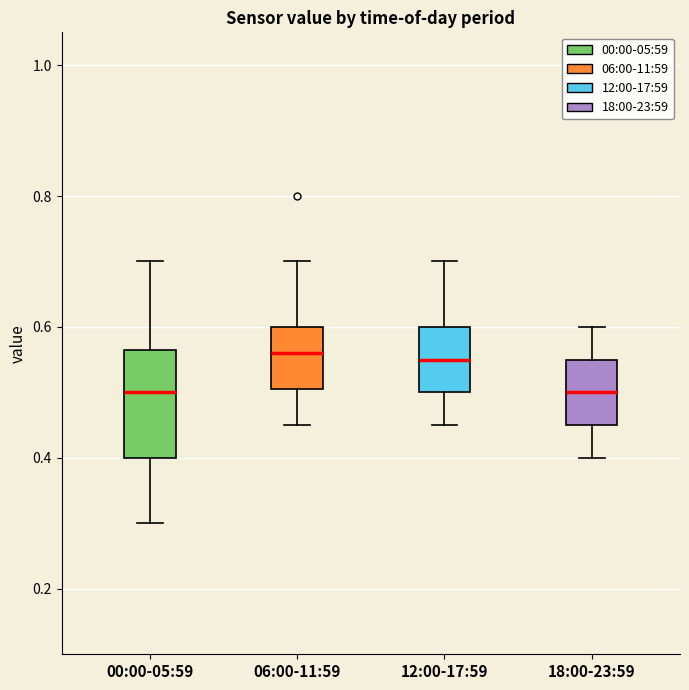

Reading left to right, transcribe this box plot: for each box, give where its median line is, the range the box spans, and where its two whiskers end, as read against the y-axis. The values are not printed on the chart, so give them approximately, as read against the axis.

00:00-05:59: median 0.50, box 0.40 to 0.56, whiskers 0.30 to 0.70
06:00-11:59: median 0.56, box 0.50 to 0.60, whiskers 0.46 to 0.70
12:00-17:59: median 0.56, box 0.50 to 0.60, whiskers 0.46 to 0.70
18:00-23:59: median 0.50, box 0.46 to 0.56, whiskers 0.40 to 0.60